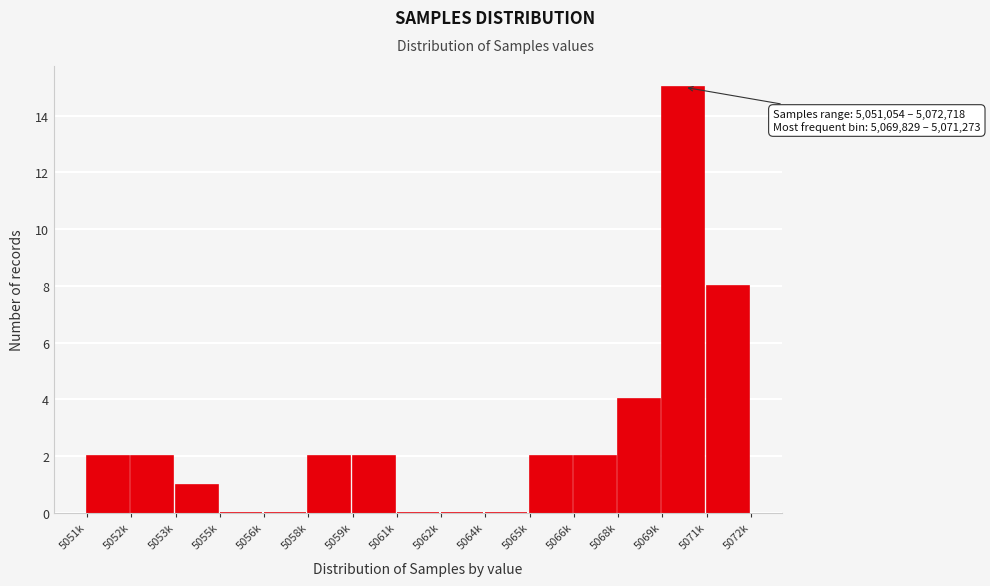

Reading left to right, list all the values displayed in this chart.

5051k=2	5052k=2	5053k=1	5055k=0	5056k=0	5058k=2	5059k=2	5061k=0	5062k=0	5064k=0	5065k=2	5066k=2	5068k=4	5069k=15	5071k=8